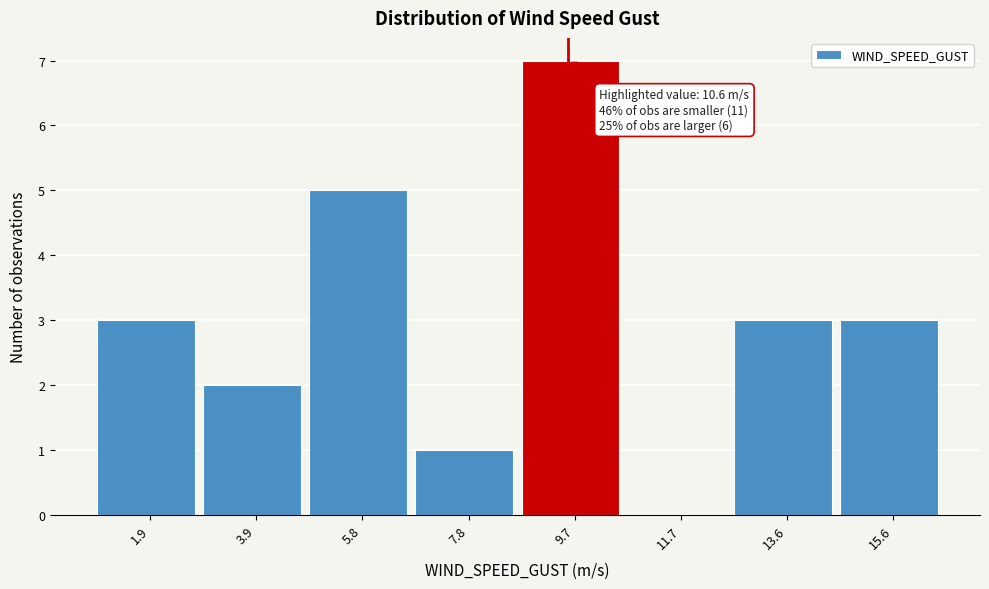

Reading left to right, extract all data points from this chart.

1.9=3	3.9=2	5.8=5	7.8=1	9.7=7	11.7=0	13.6=3	15.6=3